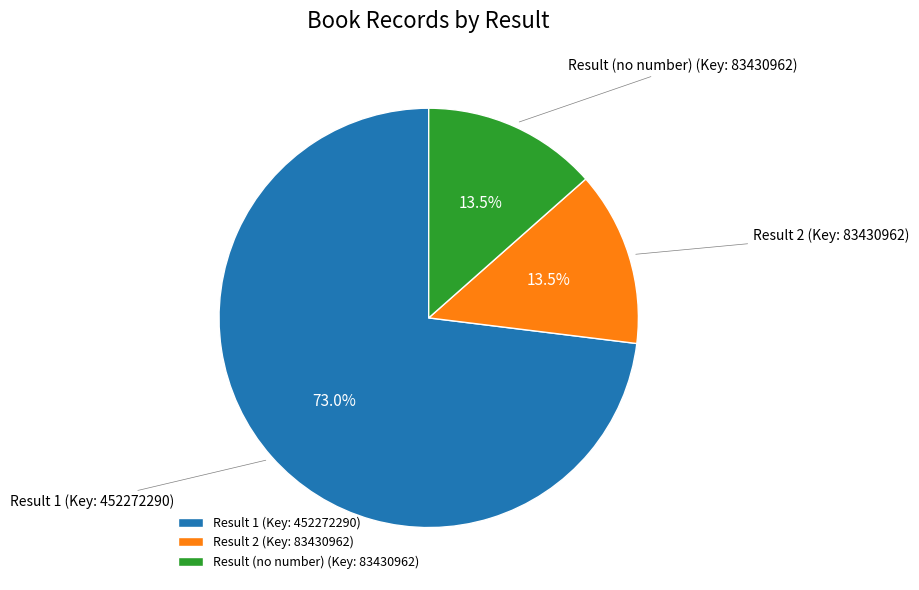

Which category accounts for the majority?

Result 1 (Key: 452272290)